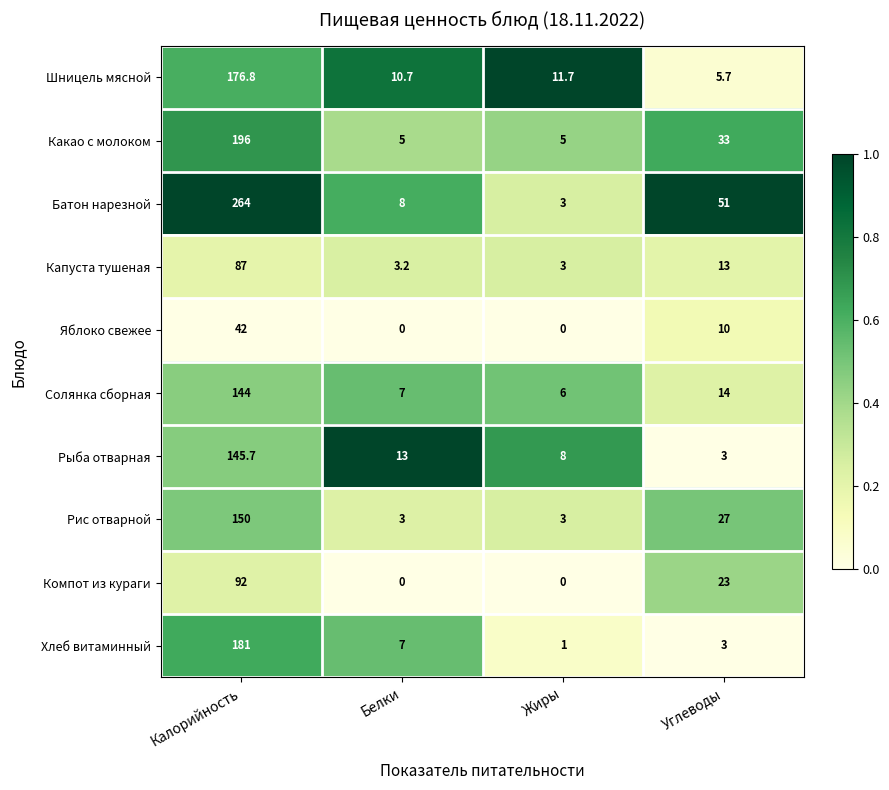

What is the total value across all series at Калорийность?

1478.5